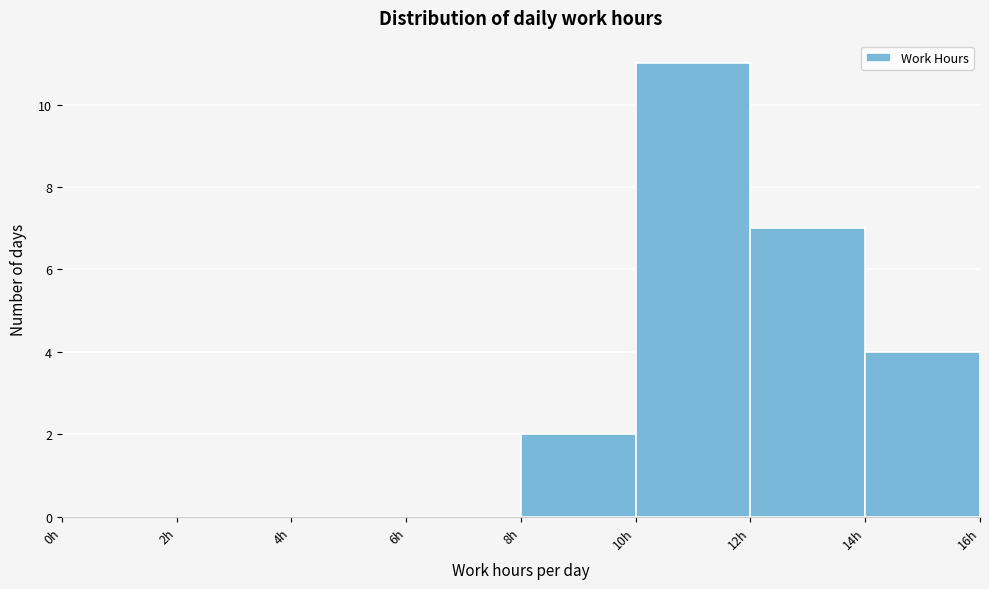

Reading left to right, list every bar in this chart as the range it spans on the x-axis followed by its height. The values are not printed on the chart, so give them approximately, as read against the axis.

0 to 2: 0
2 to 4: 0
4 to 6: 0
6 to 8: 0
8 to 10: 2
10 to 12: 11
12 to 14: 7
14 to 16: 4